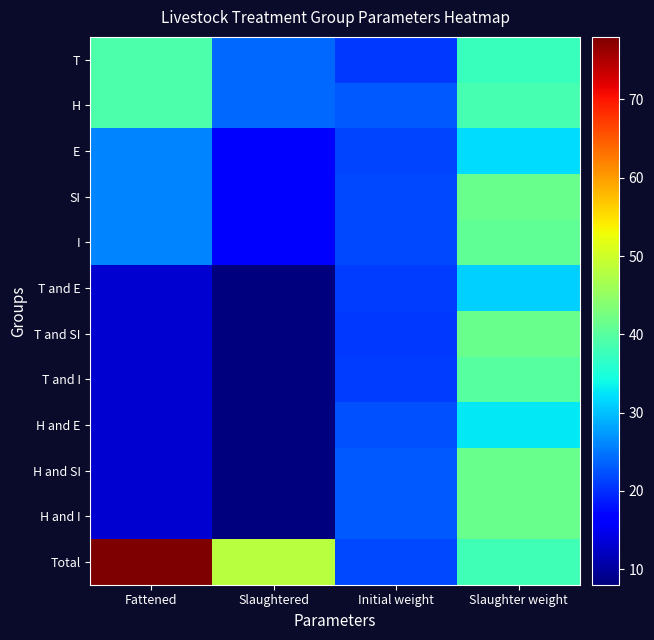

Reading left to right, transcribe all the data shown in this chart.

T: Fattened=39.0	Slaughtered=24.0	Initial weight=20.9	Slaughter weight=37.5
H: Fattened=39.0	Slaughtered=24.0	Initial weight=22.8	Slaughter weight=38.5
E: Fattened=26.0	Slaughtered=16.0	Initial weight=21.6	Slaughter weight=31.9
SI: Fattened=26.0	Slaughtered=16.0	Initial weight=21.9	Slaughter weight=41.5
I: Fattened=26.0	Slaughtered=16.0	Initial weight=21.9	Slaughter weight=40.7
T and E: Fattened=13.0	Slaughtered=8.0	Initial weight=20.9	Slaughter weight=31.1
T and SI: Fattened=13.0	Slaughtered=8.0	Initial weight=20.7	Slaughter weight=41.5
T and I: Fattened=13.0	Slaughtered=8.0	Initial weight=20.9	Slaughter weight=39.9
H and E: Fattened=13.0	Slaughtered=8.0	Initial weight=22.4	Slaughter weight=32.7
H and SI: Fattened=13.0	Slaughtered=8.0	Initial weight=23.0	Slaughter weight=41.4
H and I: Fattened=13.0	Slaughtered=8.0	Initial weight=22.9	Slaughter weight=41.5
Total: Fattened=78.0	Slaughtered=48.0	Initial weight=21.8	Slaughter weight=38.0